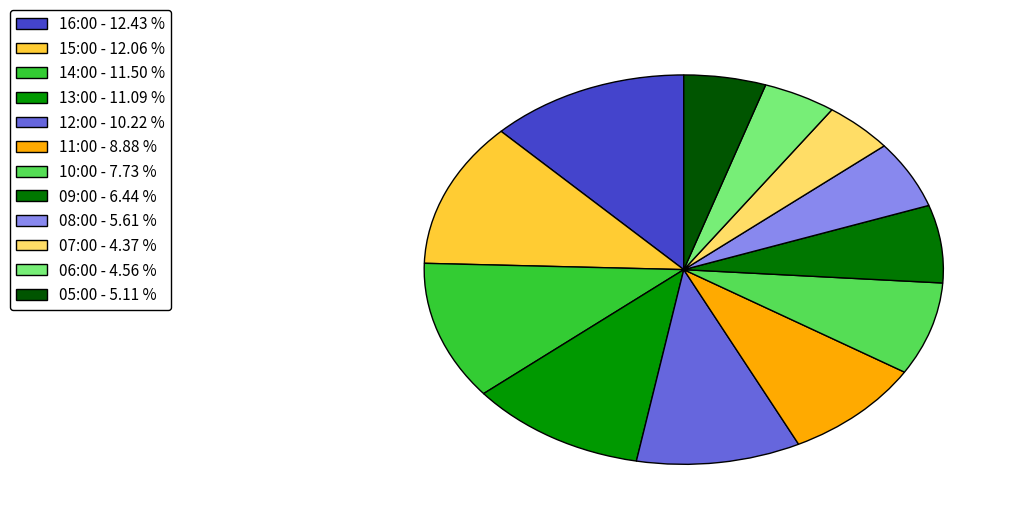

Rank the categories by value from highest to lowest.

16:00, 15:00, 14:00, 13:00, 12:00, 11:00, 10:00, 09:00, 08:00, 05:00, 06:00, 07:00